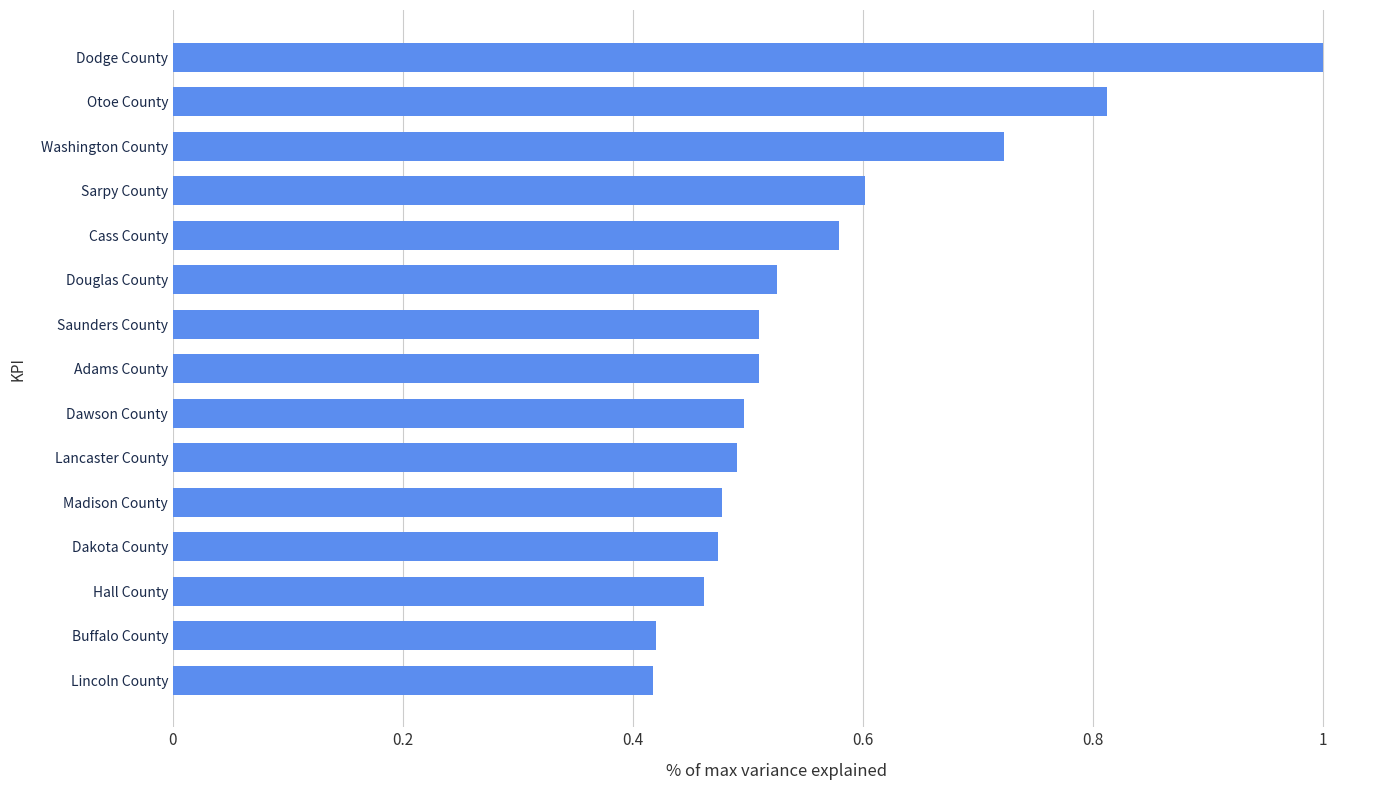

What is the sum of all values?

8.5